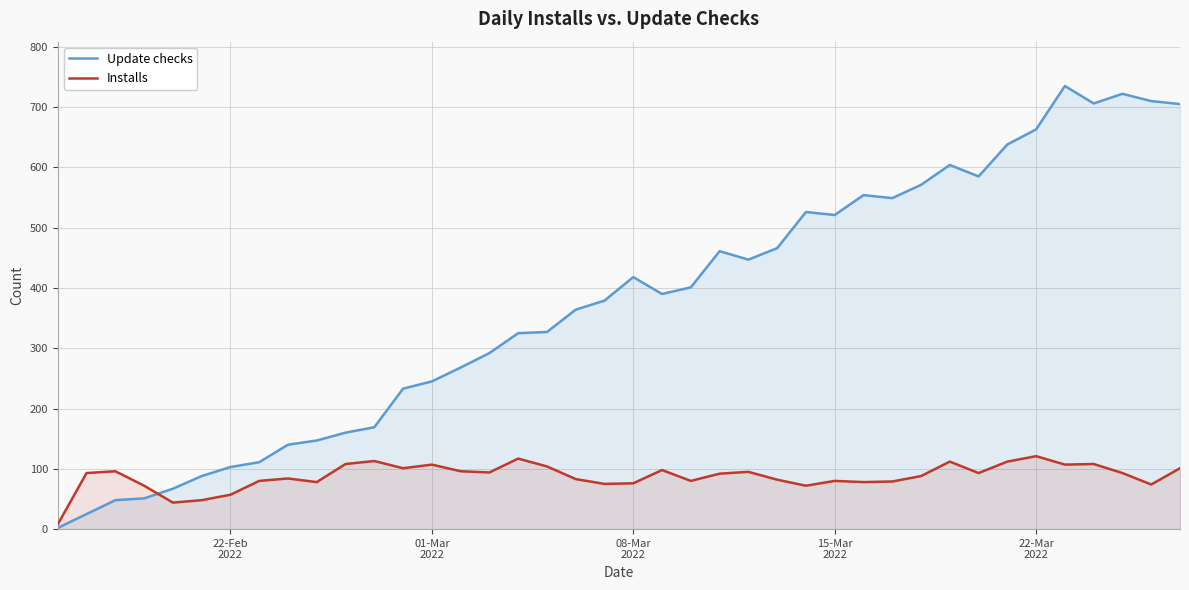

What is the value of the Installs point at the 29th from the left?

78